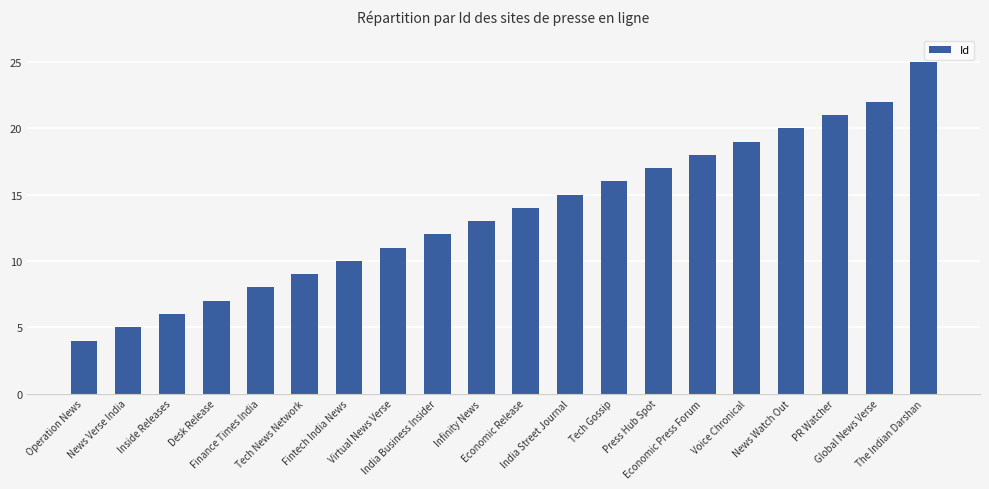

Which has a higher value, News Watch Out or News Verse India?

News Watch Out